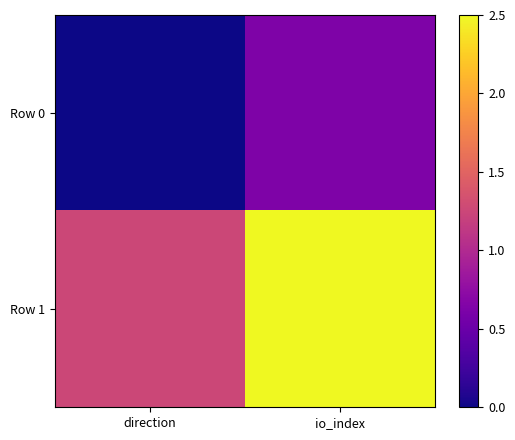

Reading left to right, transcribe all the data shown in this chart.

Row 0: direction=0.0	io_index=0.6
Row 1: direction=1.2	io_index=2.5